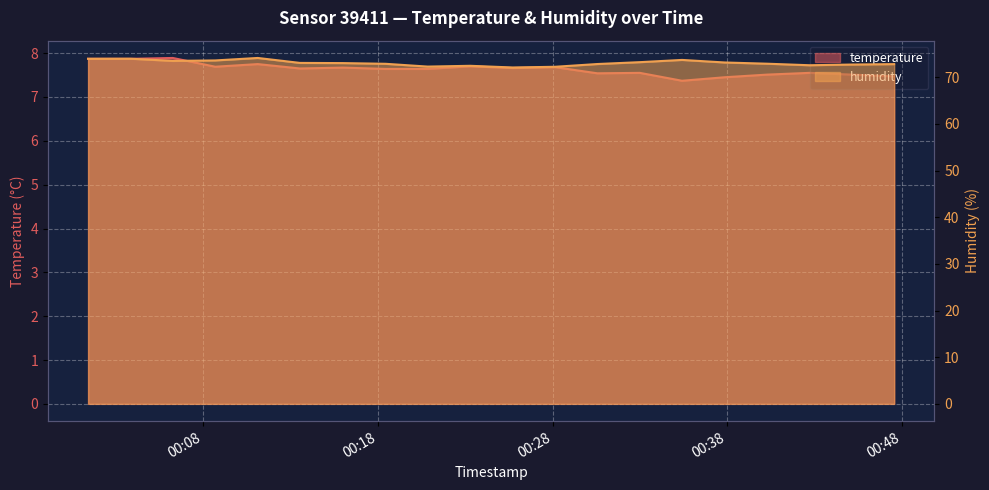

Between 2024-02-21T00:01:24 and 2024-02-21T00:20:51, which series saw the biggest shift?

humidity